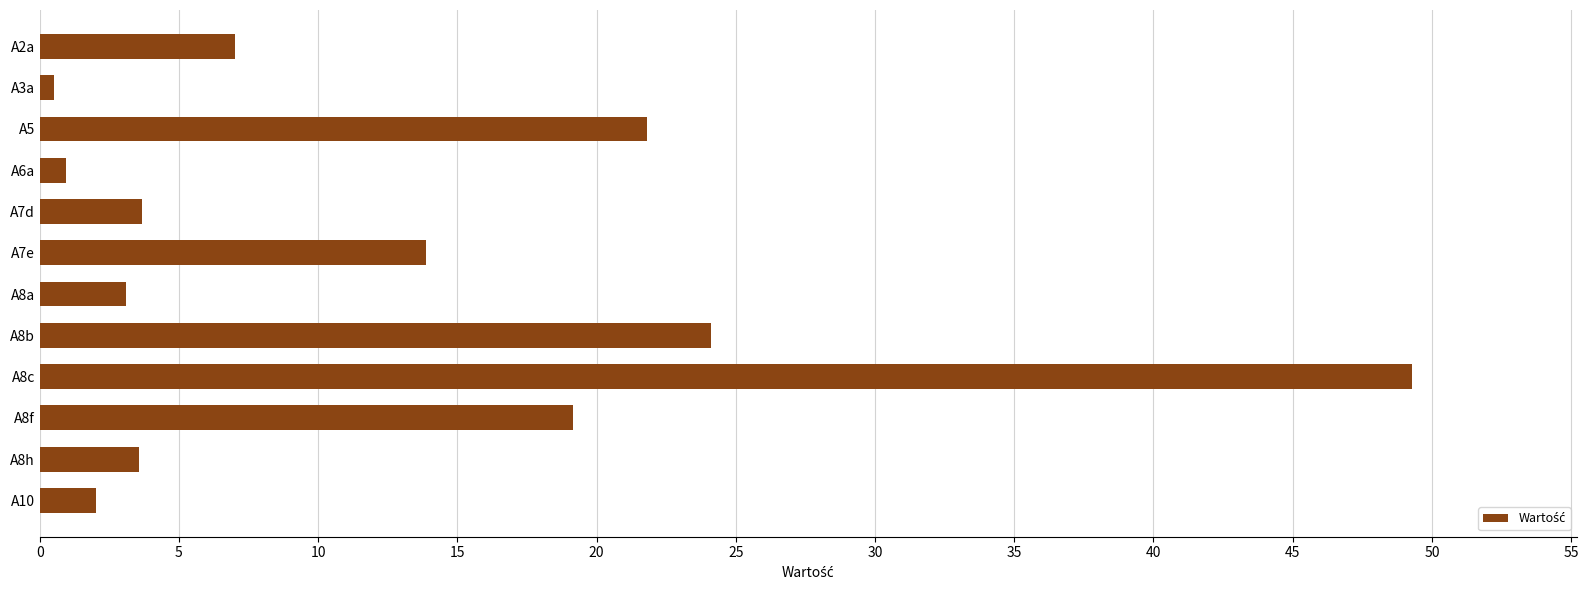

What is the average value?

12.4